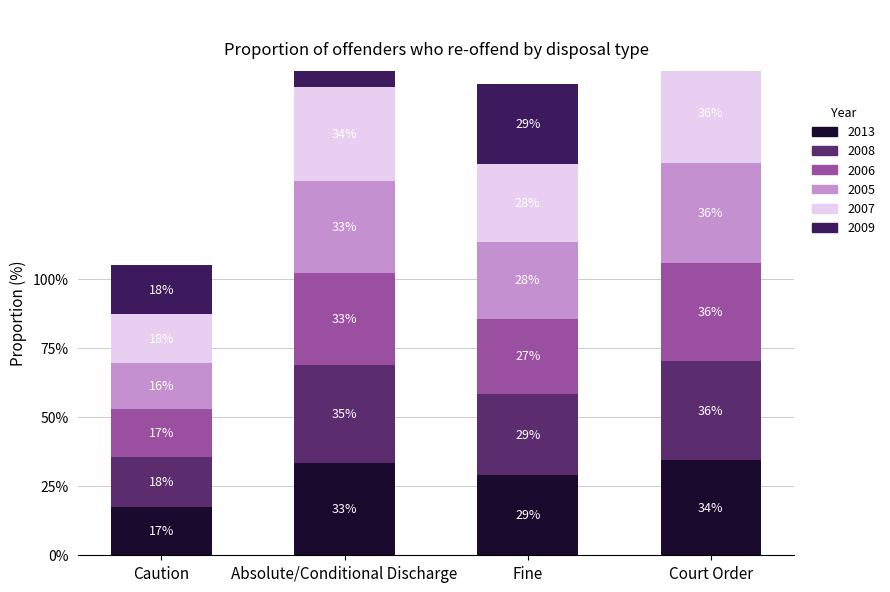

Which series changed the most between Caution and Court Order?

2005